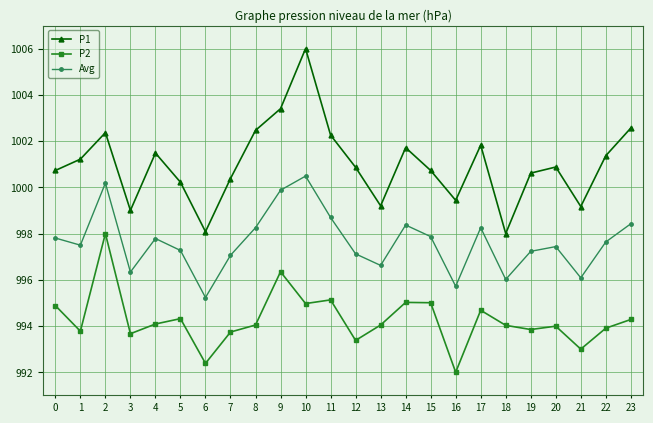

What is the approximate value of P1 at 8?

1002.5